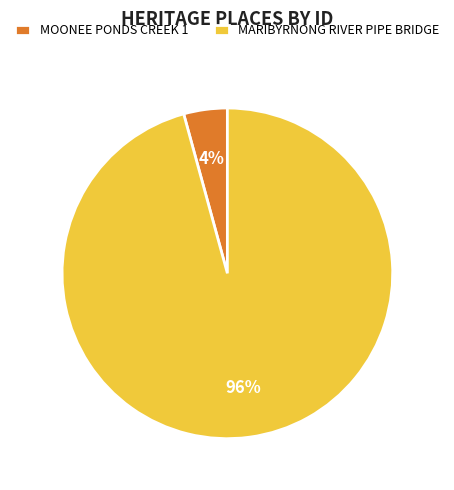

Which category has the smallest portion of the pie?

MOONEE PONDS CREEK 1